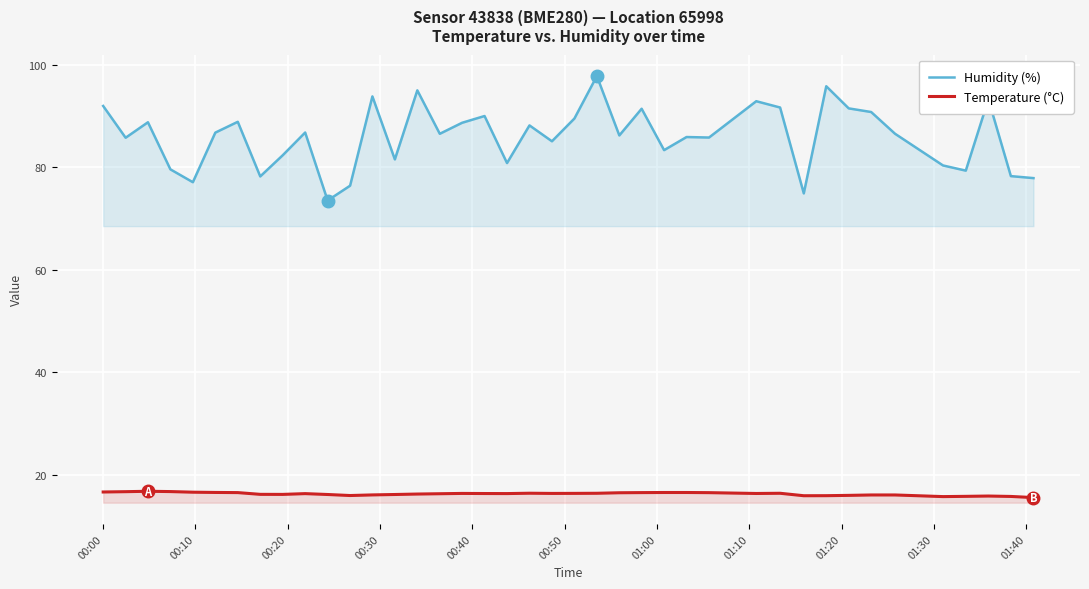

Which series has the largest total across all categories?

Humidity (%)